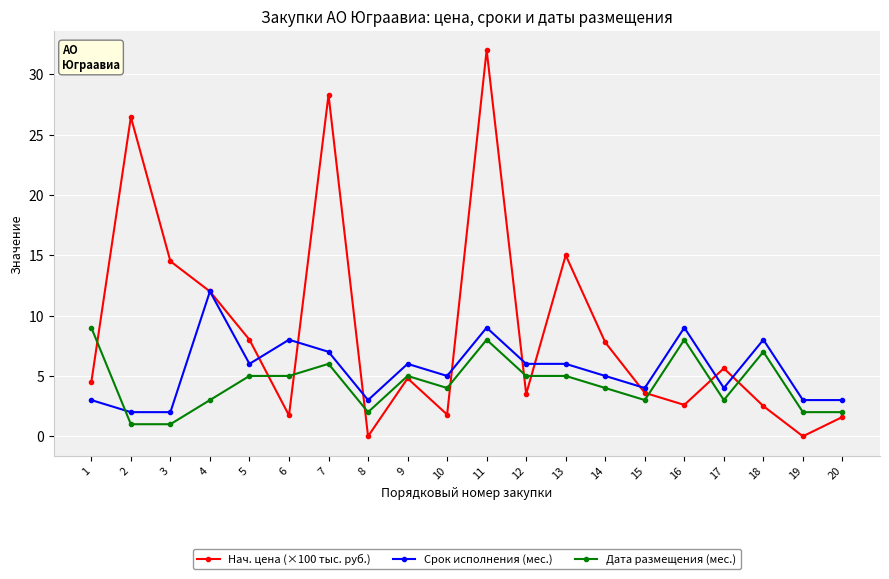

What is the maximum value shown in the chart?

32.0